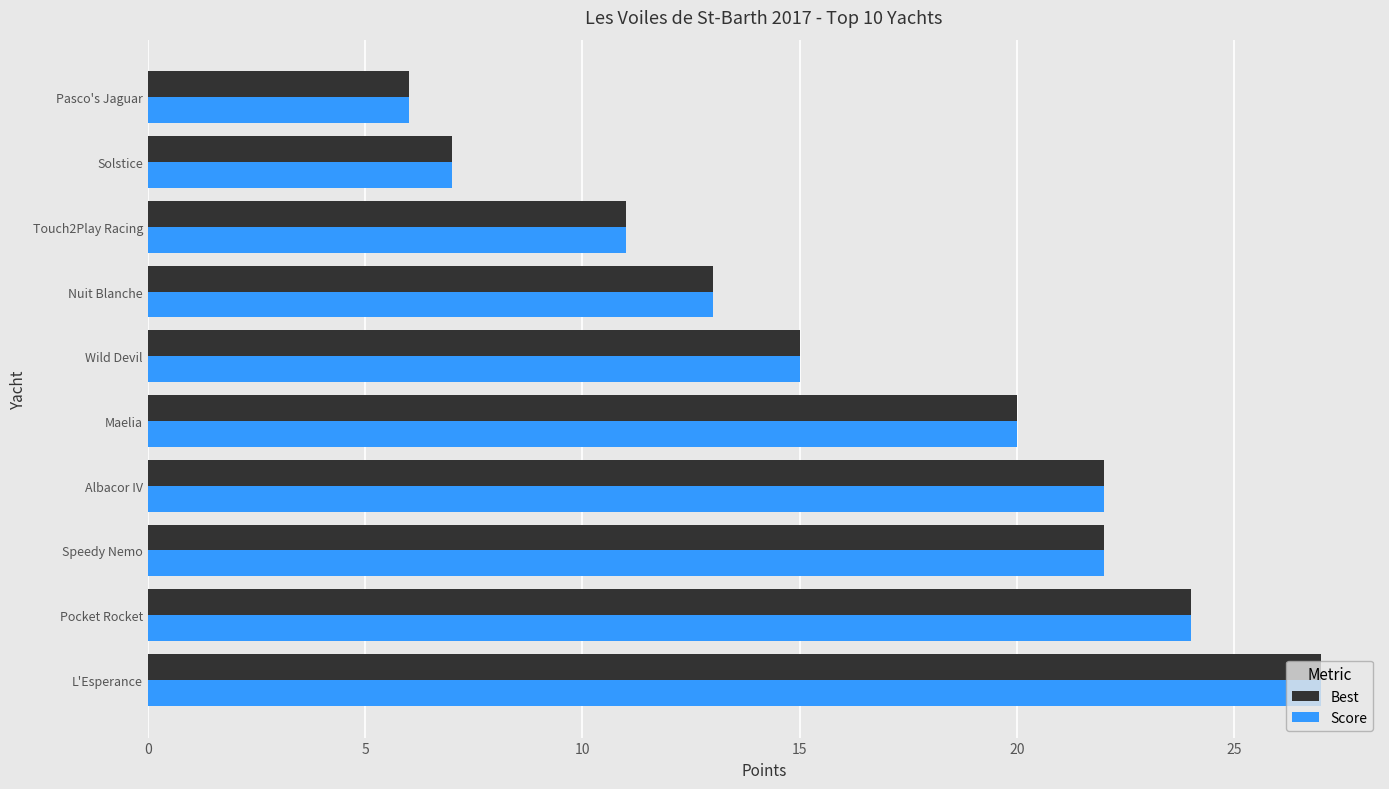

At which label is Best closest to 16?

Wild Devil